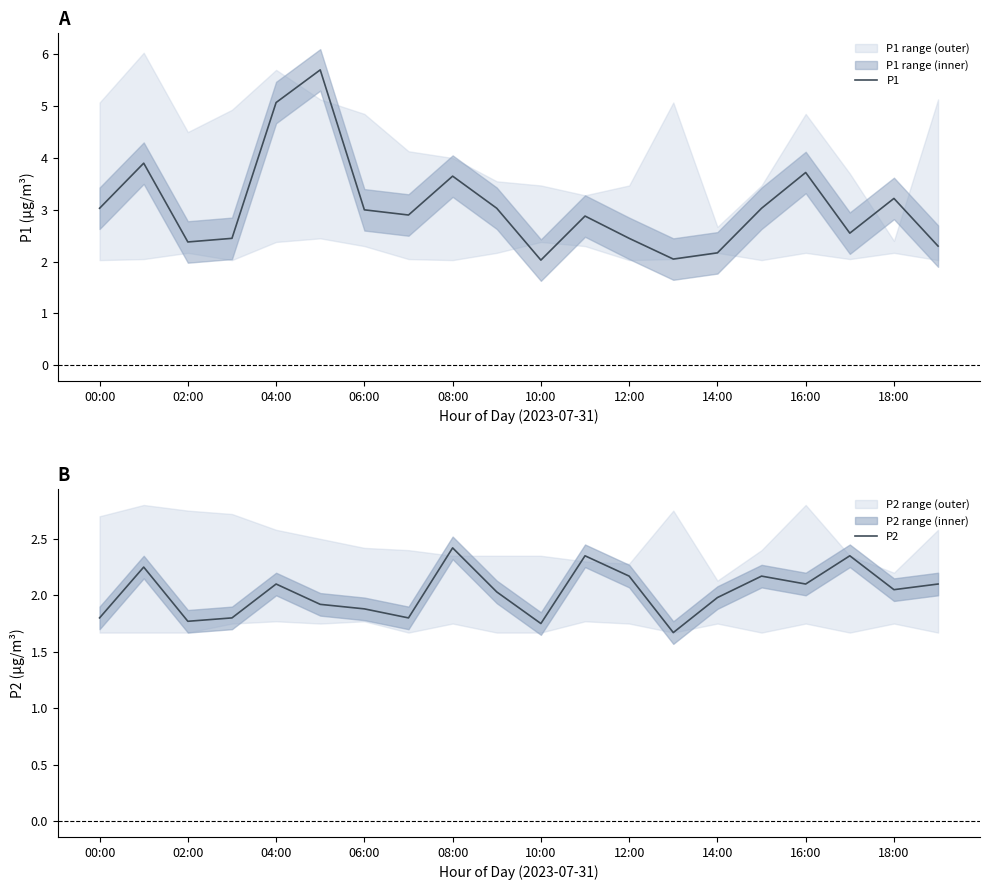

The value of P1 at 19 is 2.3. True or false?

True